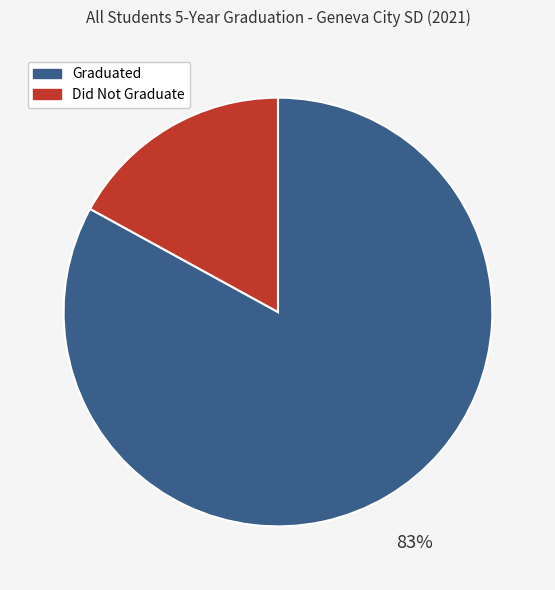

True or false: Did Not Graduate accounts for 11% of the total.

False